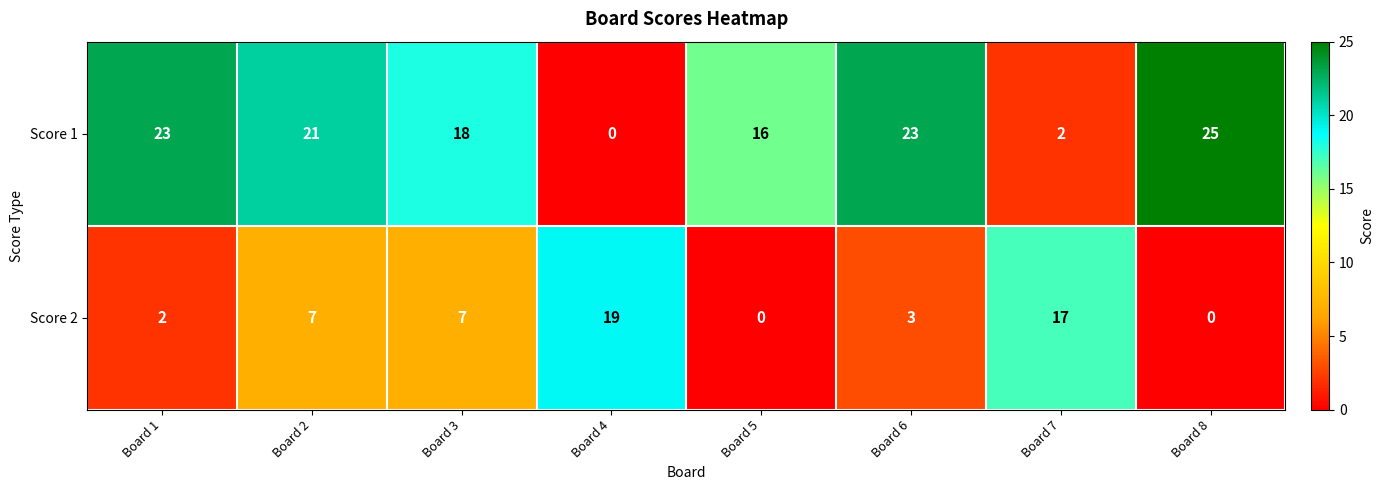

The value of Score 2 at Board 1 is 2. True or false?

True